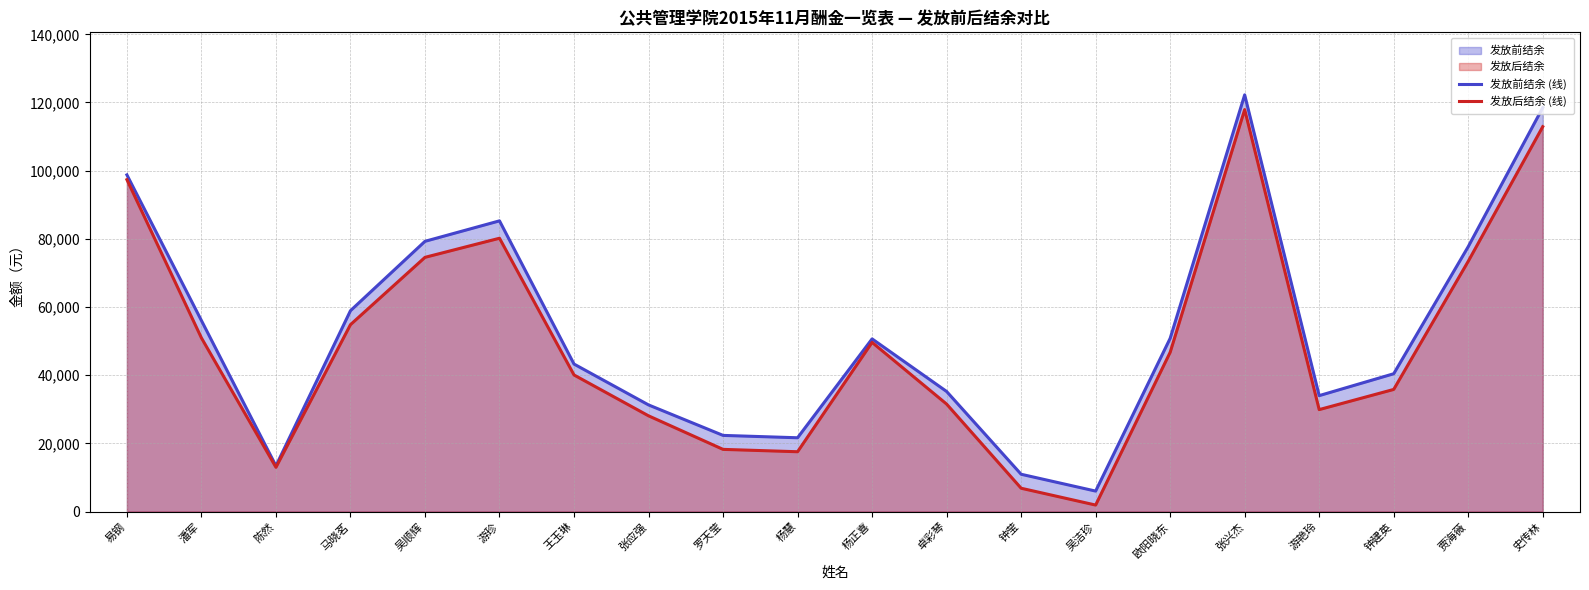

Between 张应强 and 杨正喜, which is larger?

杨正喜